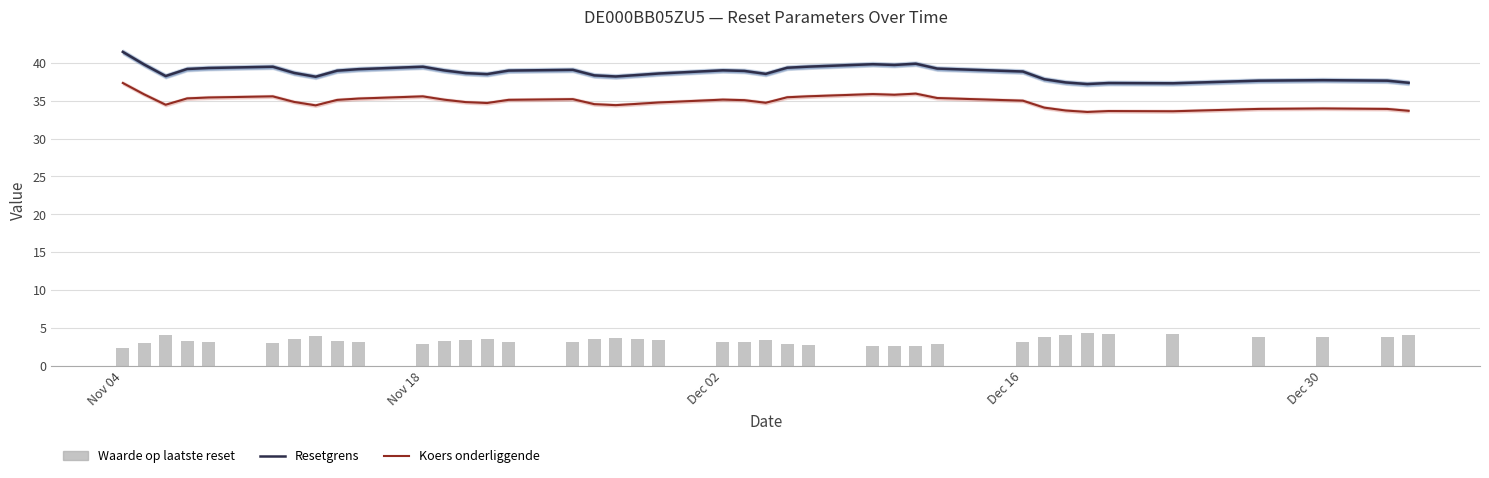

Reading left to right, list all the values displayed in this chart.

Resetgrens: 41.5	39.8	38.3	39.2	39.3	39.5	38.7	38.2	39.0	39.2	39.5	39.0	38.6	38.5	39.0	39.1	38.4	38.2	38.4	38.6	39.0	38.9	38.5	39.4	39.5	39.8	39.7	39.9	39.2	38.9	37.8	37.4	37.2	37.3	37.3	37.7	37.7	37.7	37.4
Koers onderliggende: 37.4	35.8	34.5	35.3	35.4	35.6	34.8	34.4	35.1	35.3	35.6	35.1	34.8	34.7	35.1	35.2	34.5	34.4	34.6	34.8	35.1	35.1	34.7	35.5	35.6	35.9	35.8	35.9	35.4	35.0	34.1	33.7	33.5	33.6	33.6	33.9	34.0	33.9	33.7
Waarde op laatste reset: 2.3	3.1	4.0	3.2	3.1	3.0	3.5	3.9	3.2	3.1	2.9	3.2	3.4	3.5	3.2	3.1	3.6	3.7	3.5	3.4	3.1	3.1	3.4	2.8	2.8	2.6	2.6	2.5	2.9	3.1	3.7	4.1	4.3	4.1	4.2	3.9	3.8	3.9	4.1